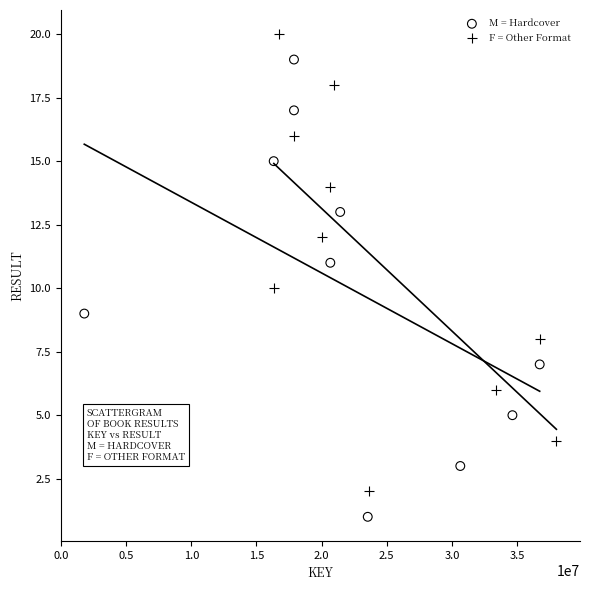

Which series contains the highest Y value?

F = Other Format